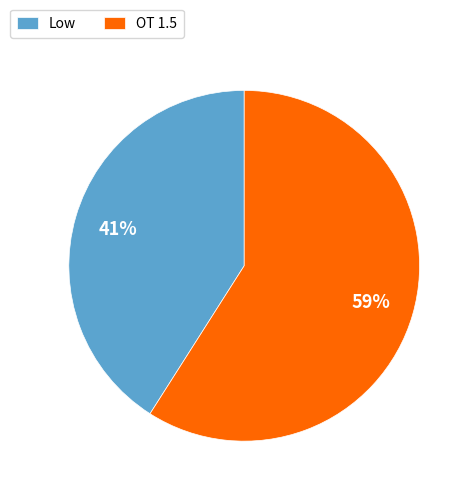

To the nearest percent, what is the difference between the largest and smallest slice percentages?

18%